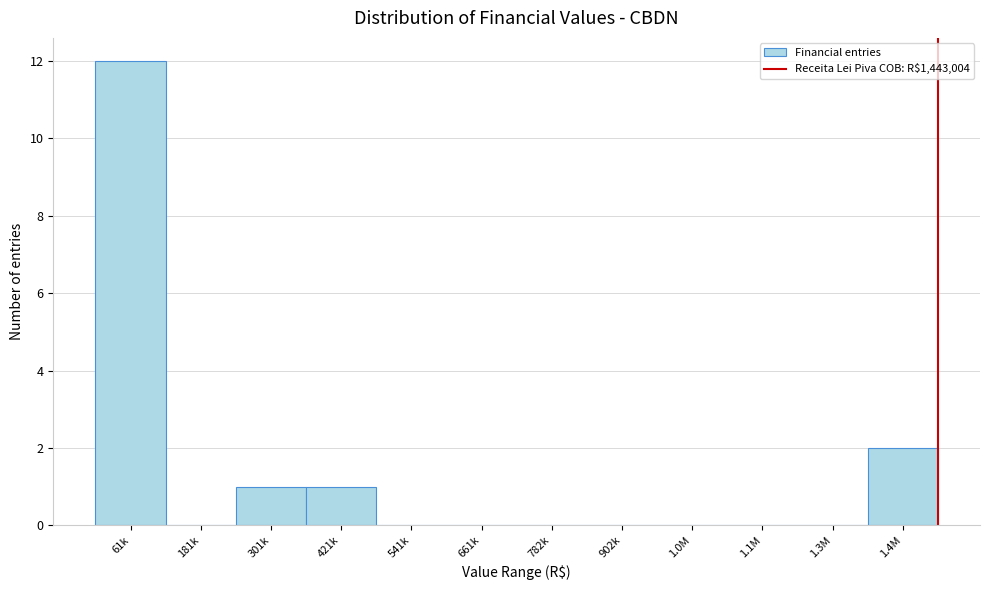

Reading right to left, list all the values displayed in this chart.

1.4M=2	1.3M=0	1.1M=0	1.0M=0	902k=0	782k=0	661k=0	541k=0	421k=1	301k=1	181k=0	61k=12